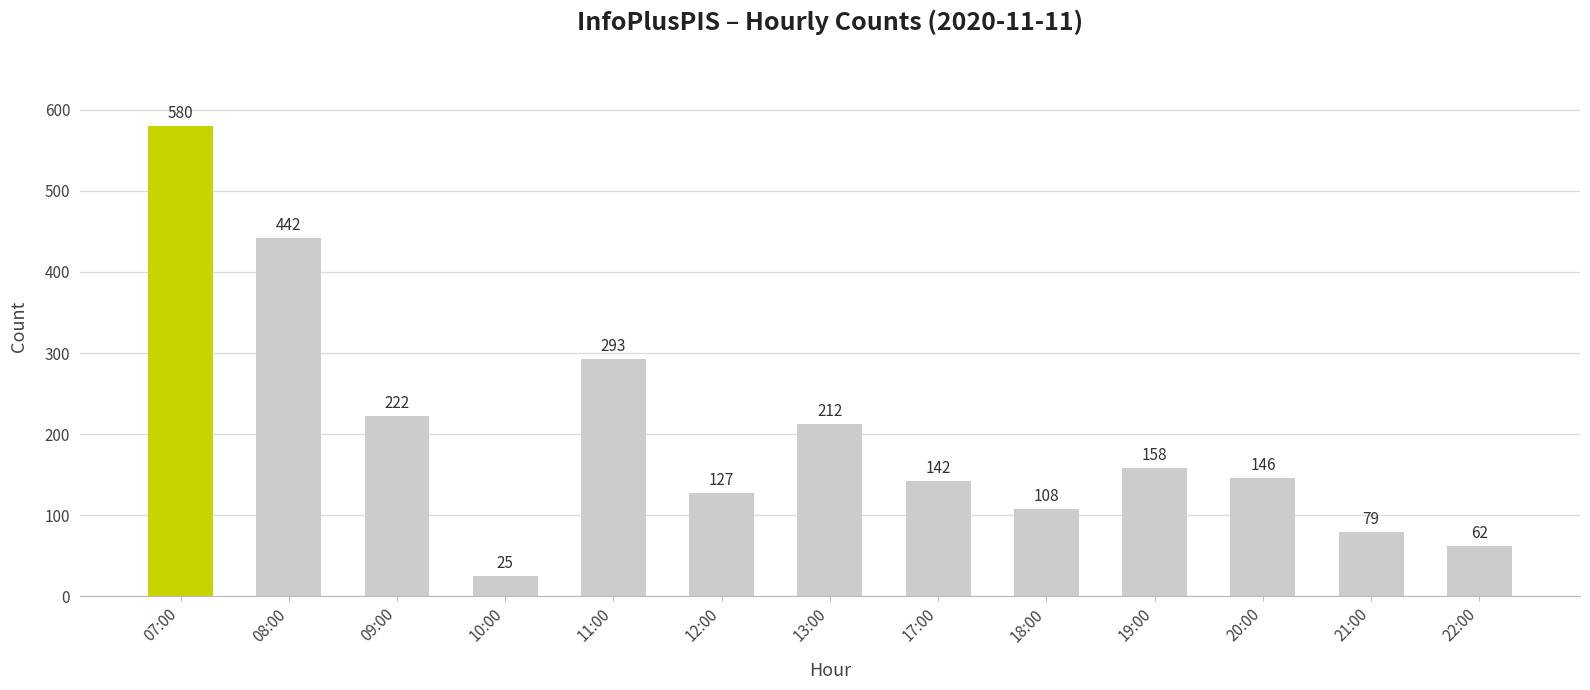

Where is the data nearest to the value 302?

11:00